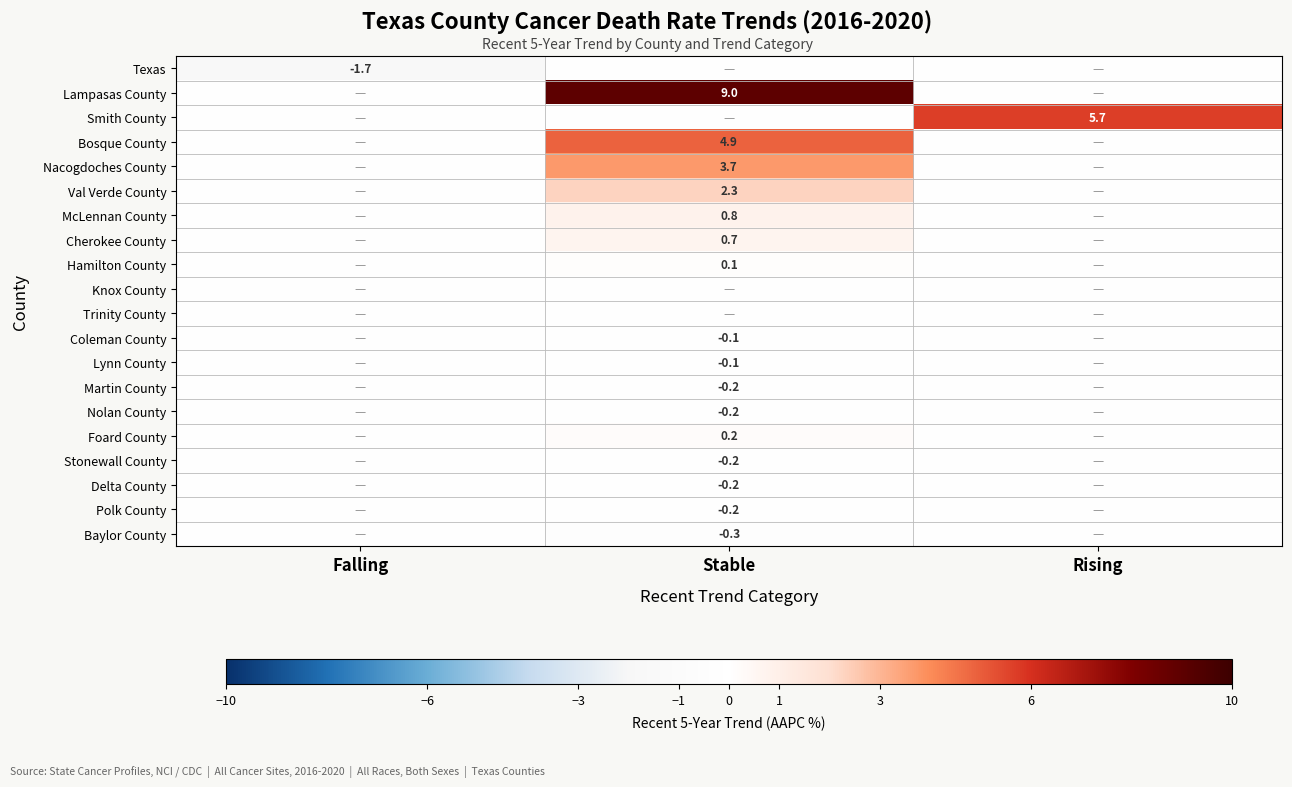

Is it true that Delta County equals -0.2 at Stable?

True